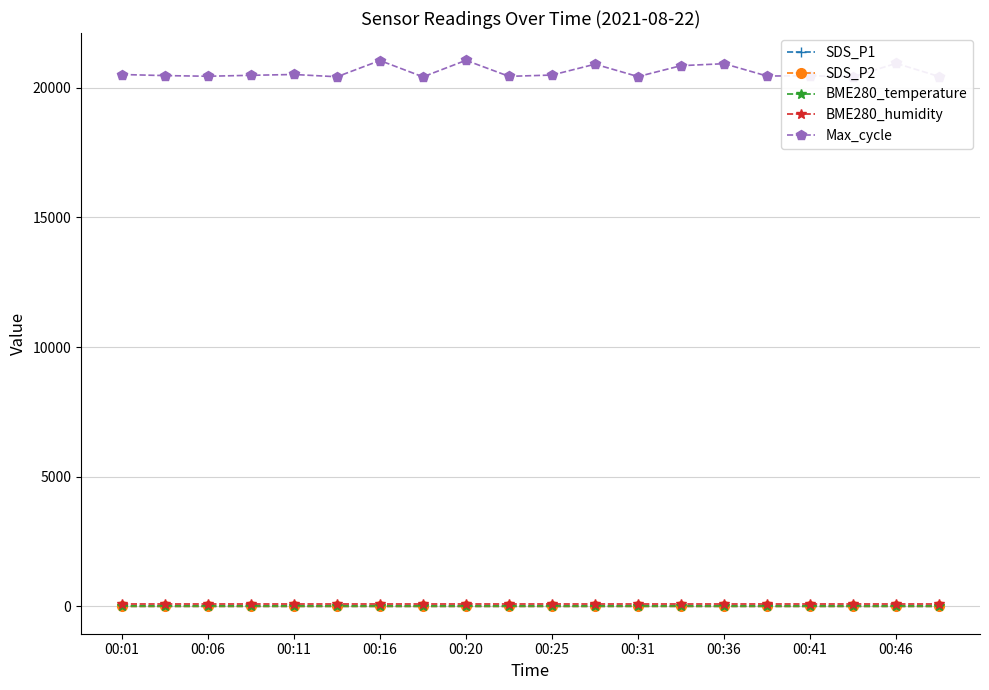

True or false: Max_cycle has more than 2 interior local peaks.

True